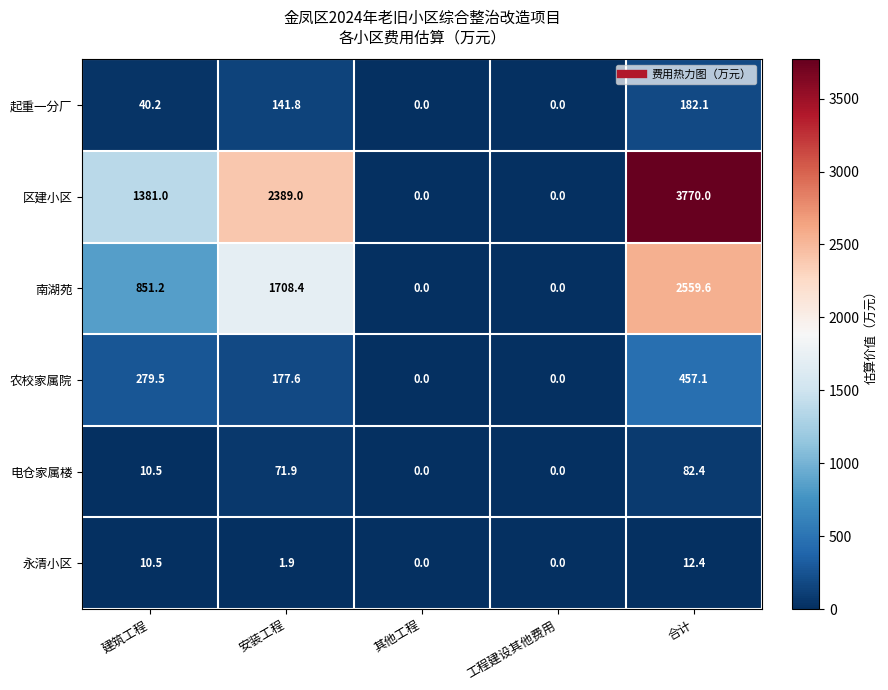

The value of 南湖苑 at 其他工程 is 1367.7. True or false?

False